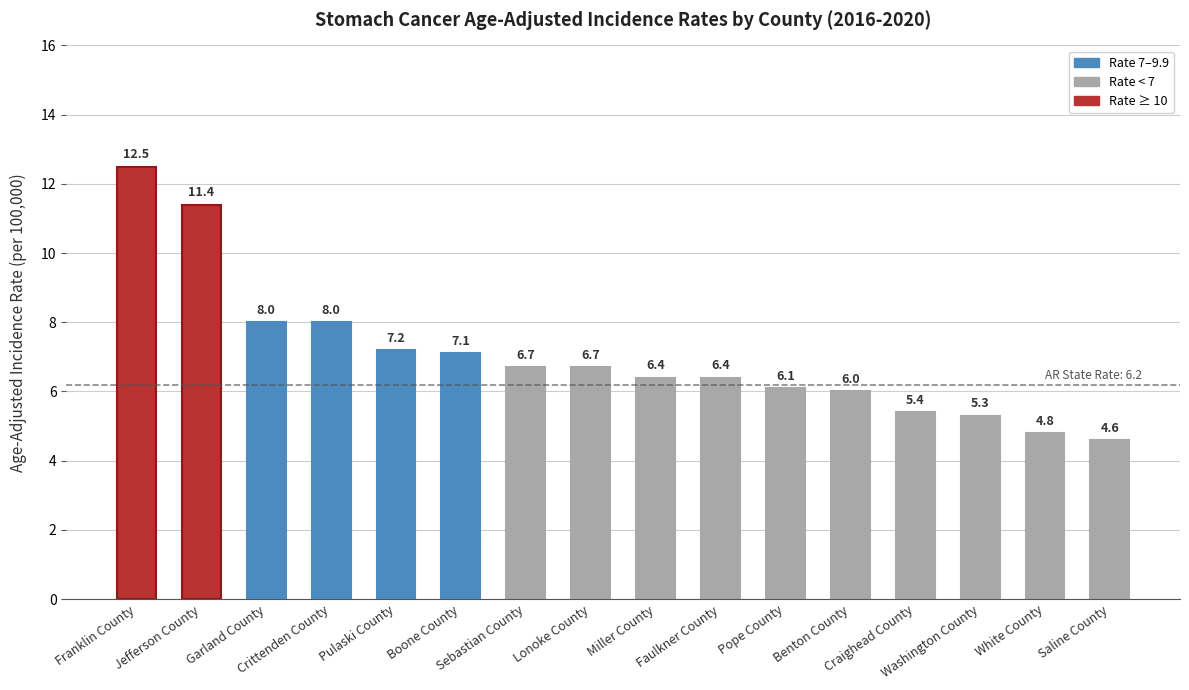

What is the average value?

7.0